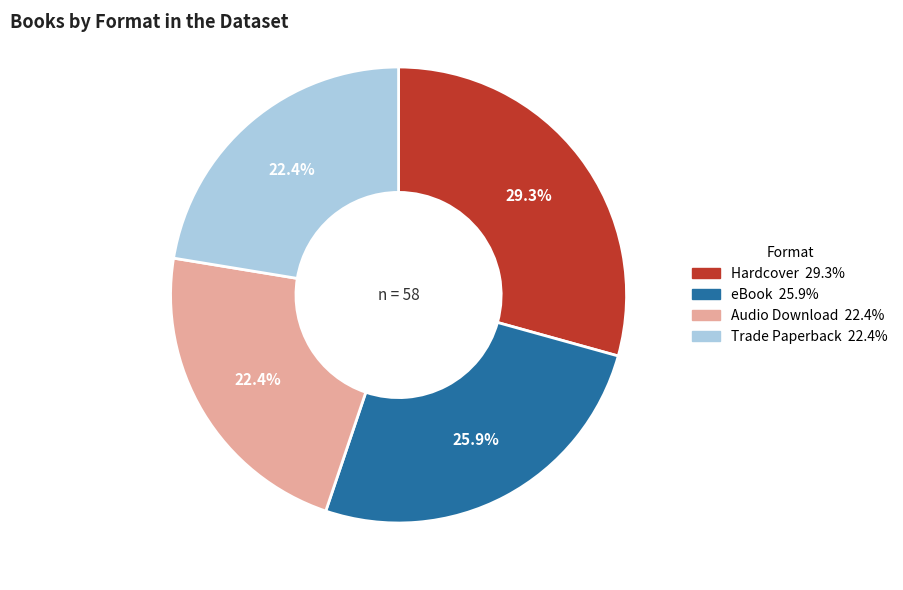

Does Audio Download represent more than half of the total?

No